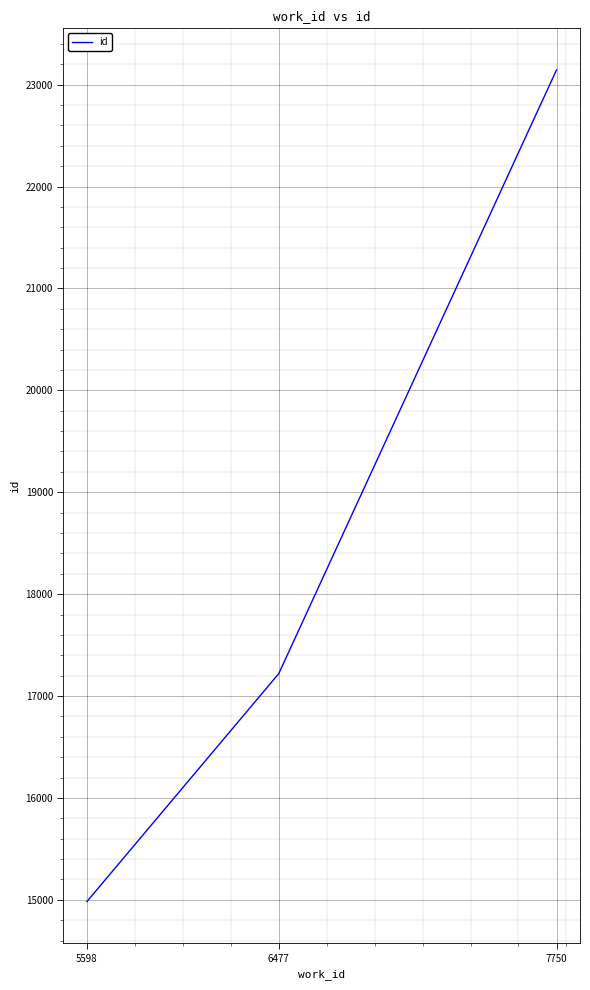

True or false: the data shows 17220 at 6477.

True